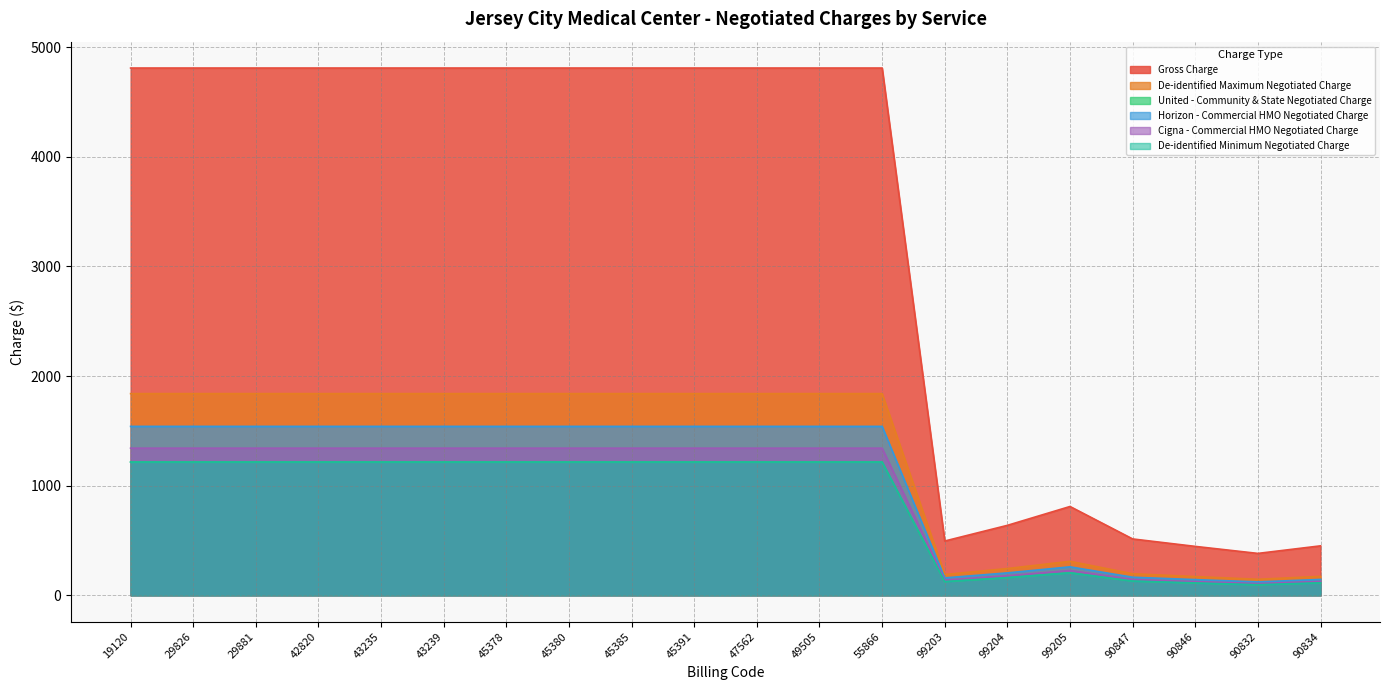

Does the chart display data point markers on the line(s)?

No